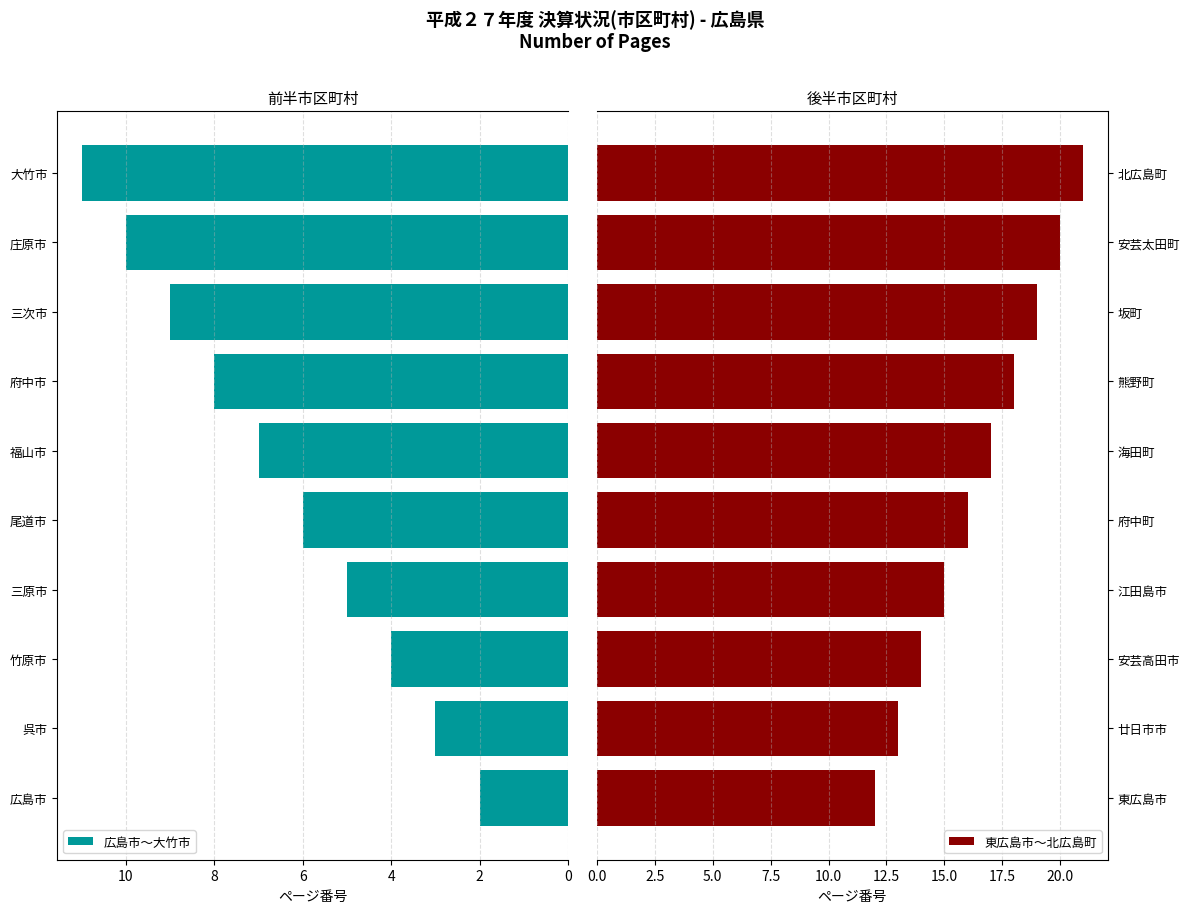

What is the value of the 広島市〜大竹市 bar at the 6th from the left?

7